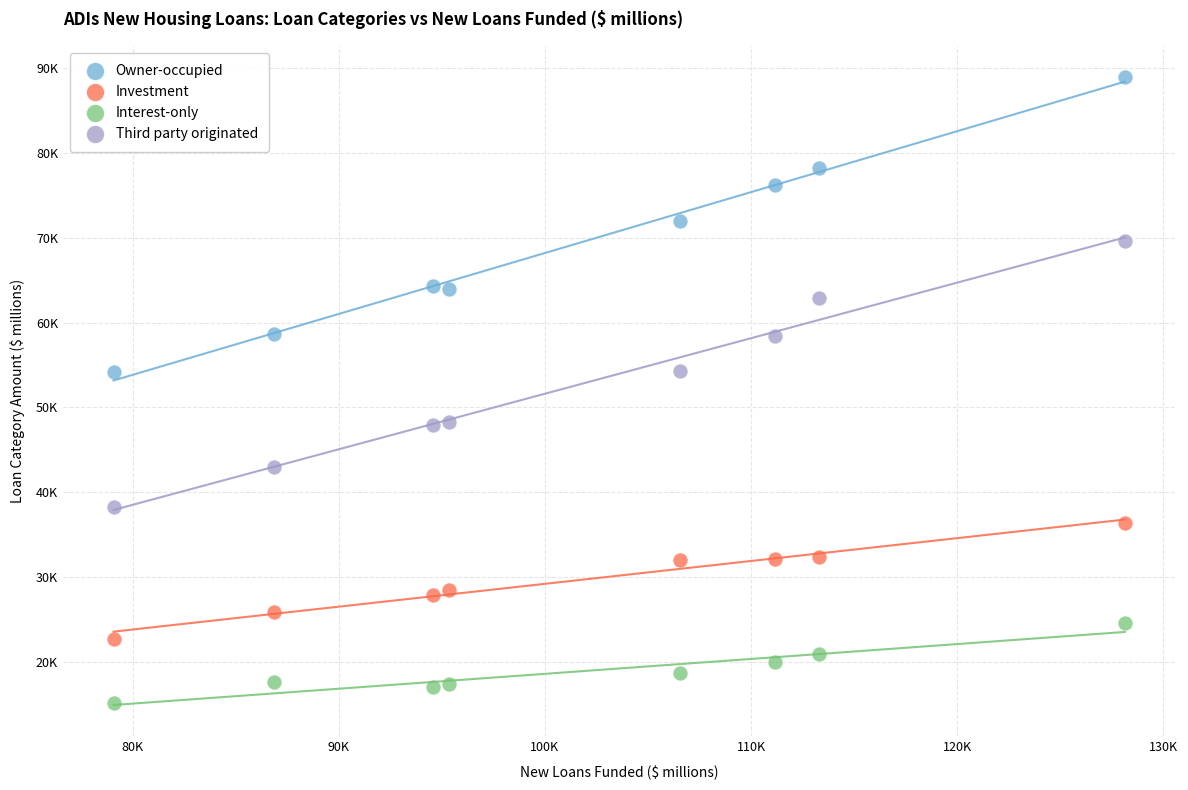

What are all the series names shown in the legend?

Owner-occupied, Investment, Interest-only, Third party originated